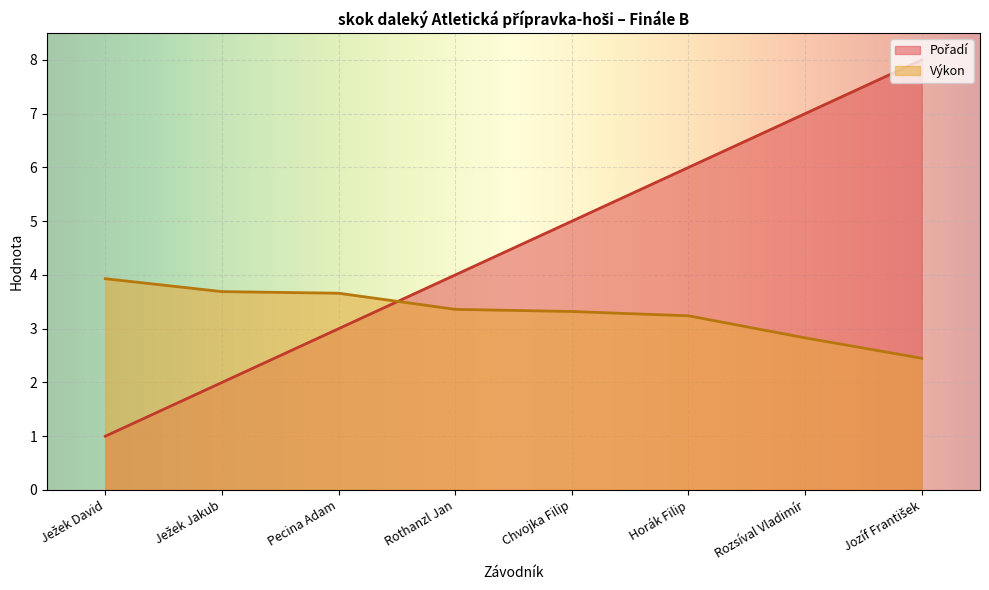

The Pořadí series shows 5.0 at Pecina Adam. True or false?

False